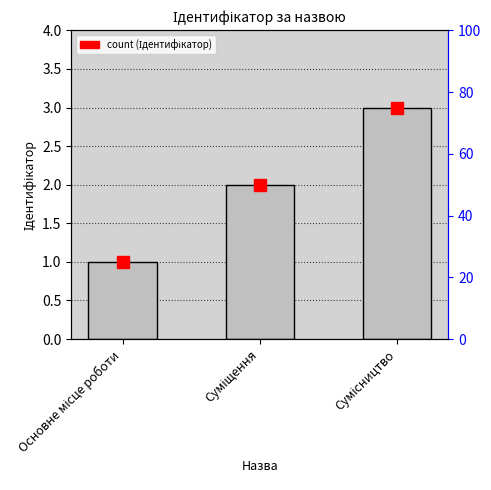

Rank the categories by value from highest to lowest.

Сумісництво, Суміщення, Основне місце роботи